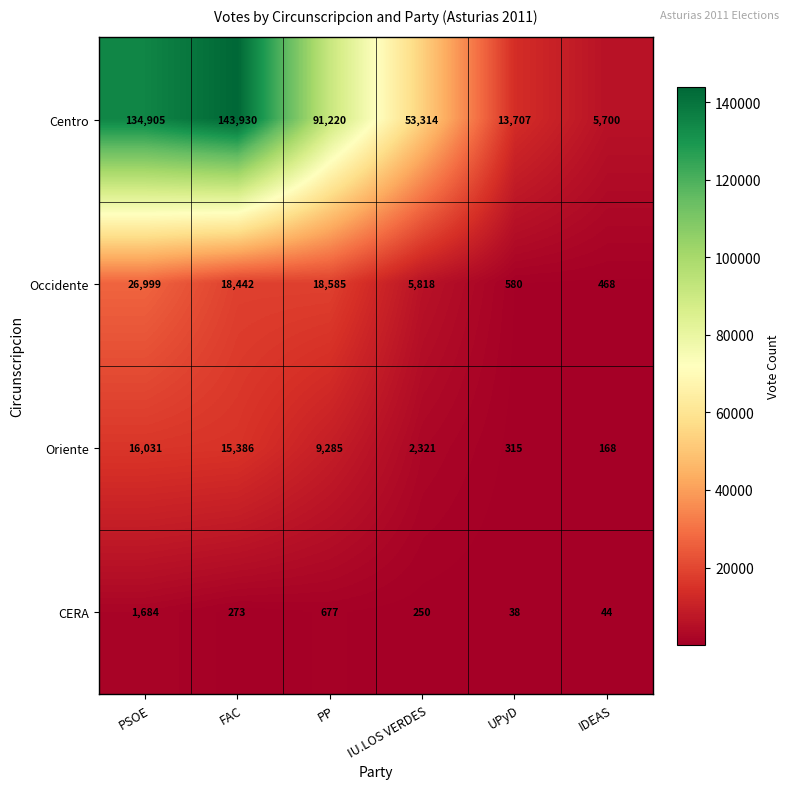

At which category is the sum across all series the highest?

PSOE